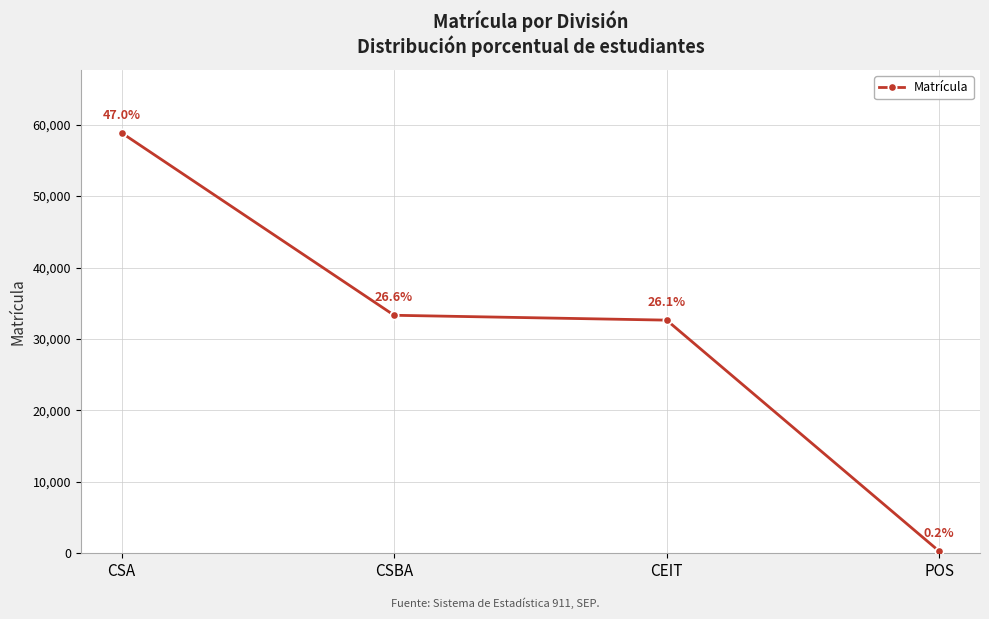

What is the sum of all values?

125087